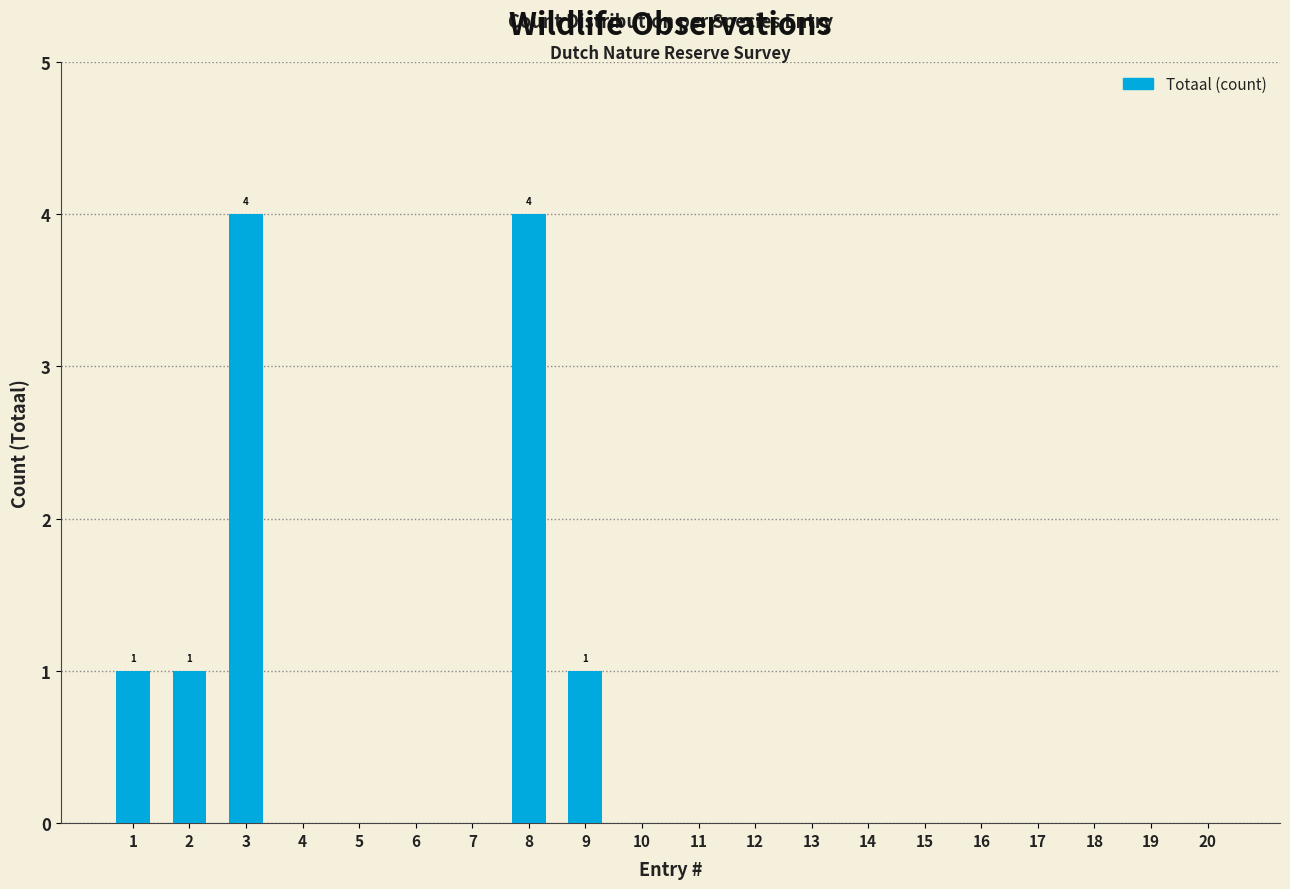

Reading left to right, what are all the values shown in this chart?

1=1	2=1	3=4	4=0	5=0	6=0	7=0	8=4	9=1	10=0	11=0	12=0	13=0	14=0	15=0	16=0	17=0	18=0	19=0	20=0